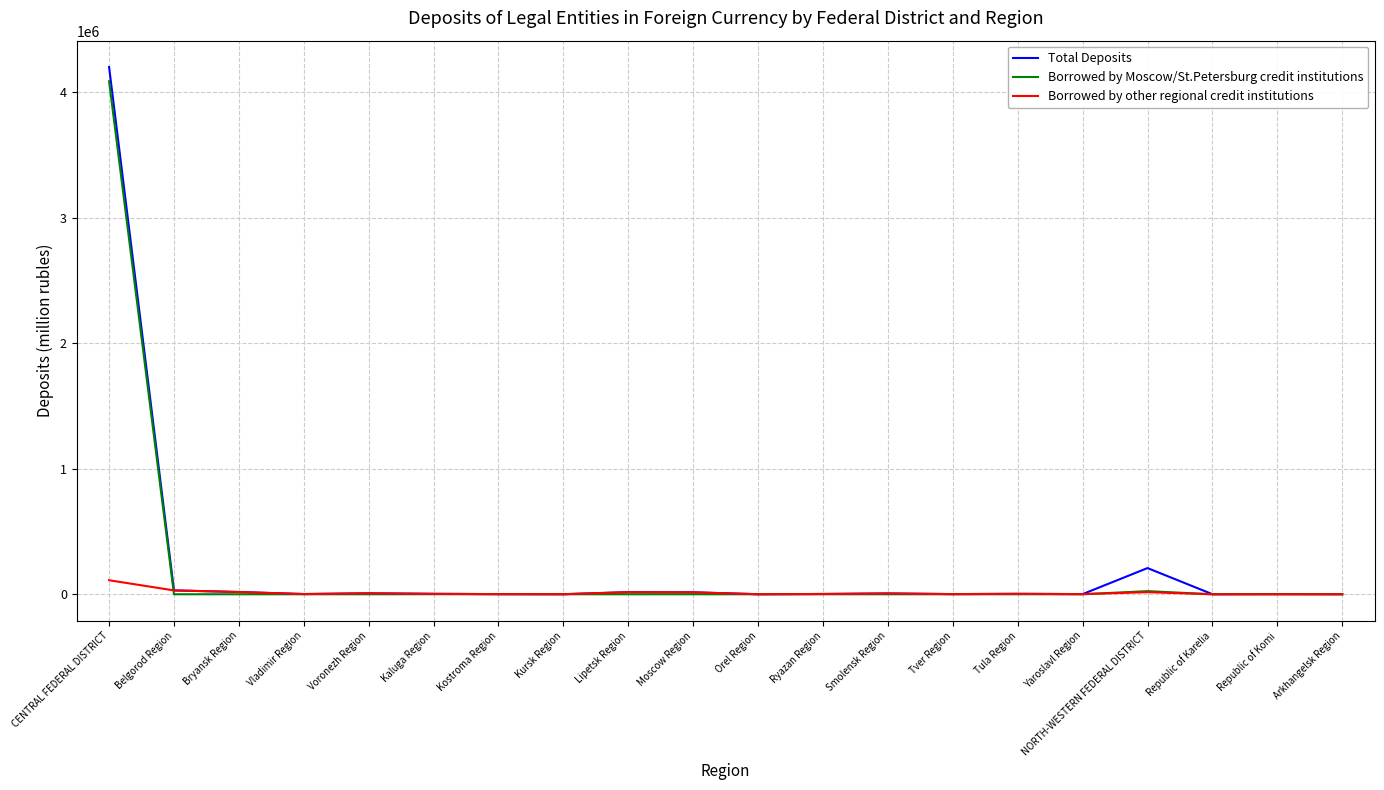

Which series has the widest spread of values?

Total Deposits